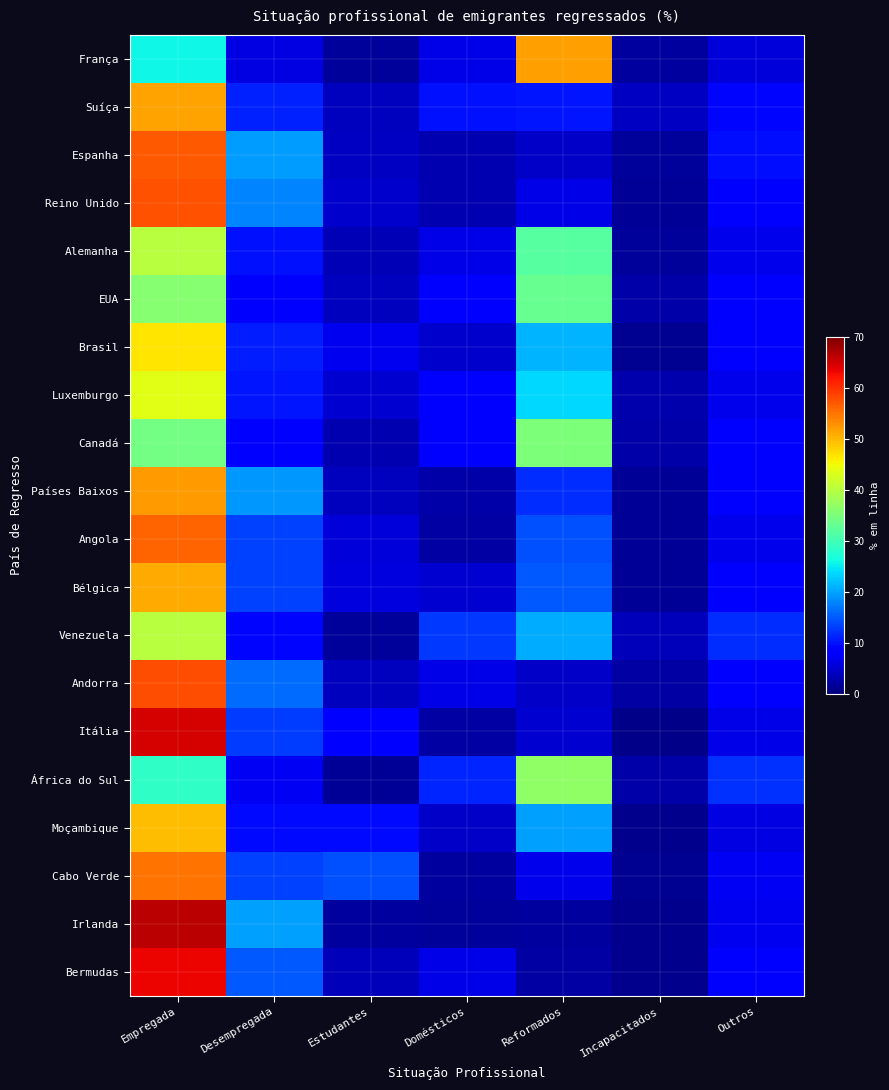

What is the greatest value displayed?

66.2